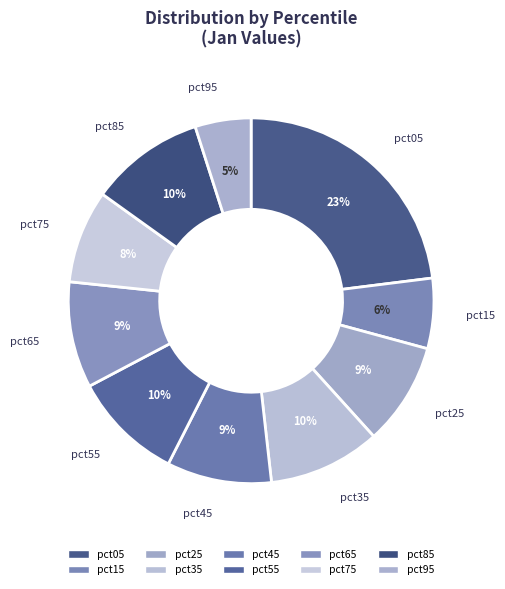

How many slices are in this pie chart?

10